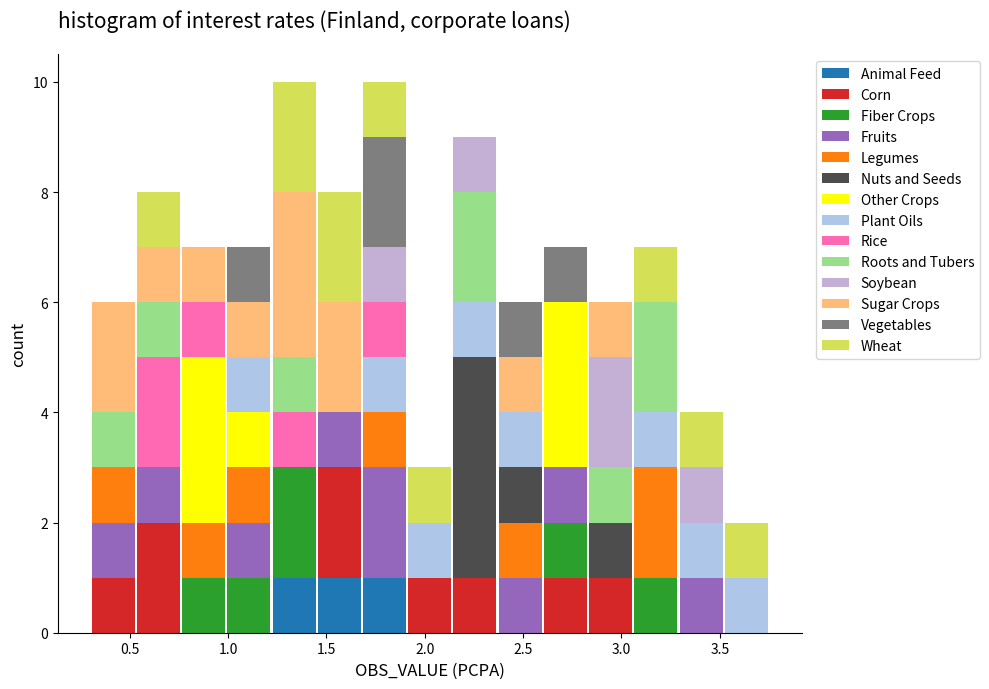

Reading left to right, list every stacked bar in this chart as the range it spans on the x-axis followed by its total height. Neither the bar edges nor the heights are printed on the chart, so give them approximately, as read against the axes.

0.30 to 0.53: 6
0.53 to 0.76: 8
0.76 to 0.99: 7
0.99 to 1.22: 7
1.22 to 1.45: 10
1.45 to 1.68: 8
1.68 to 1.91: 10
1.91 to 2.14: 3
2.14 to 2.37: 9
2.37 to 2.60: 6
2.60 to 2.83: 7
2.83 to 3.06: 6
3.06 to 3.29: 7
3.29 to 3.52: 4
3.52 to 3.75: 2